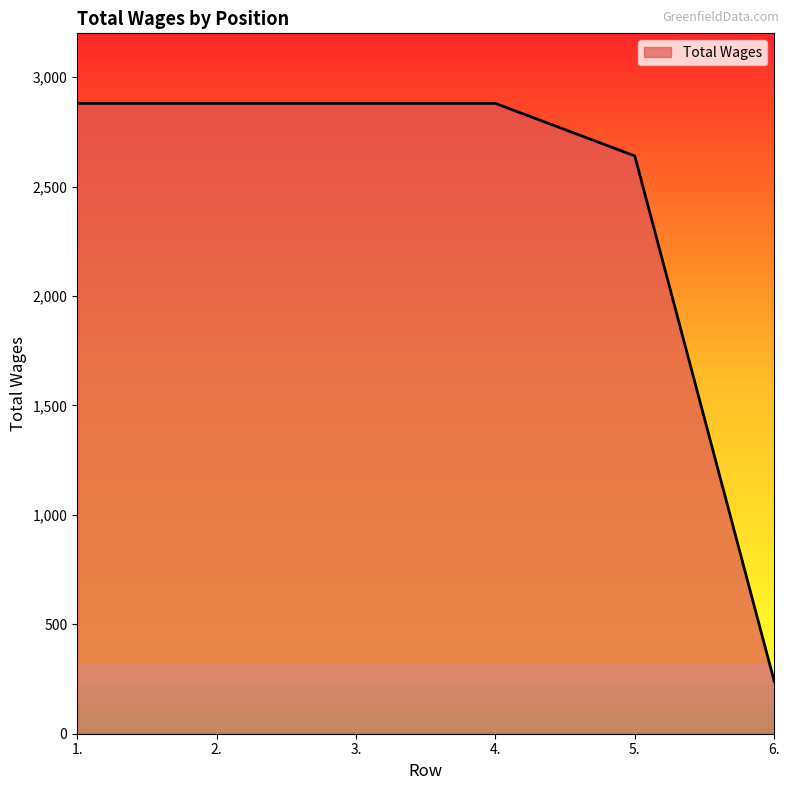

Reading left to right, transcribe all the data shown in this chart.

1.=2880	2.=2880	3.=2880	4.=2880	5.=2640	6.=240